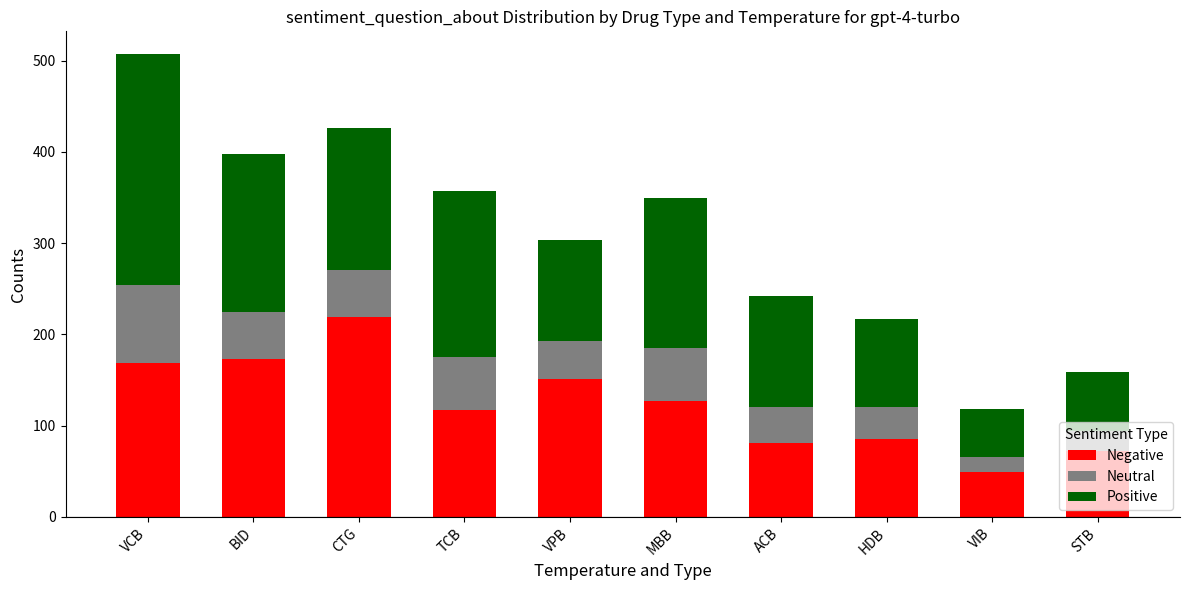

What is the average value of the Negative series?

124.4